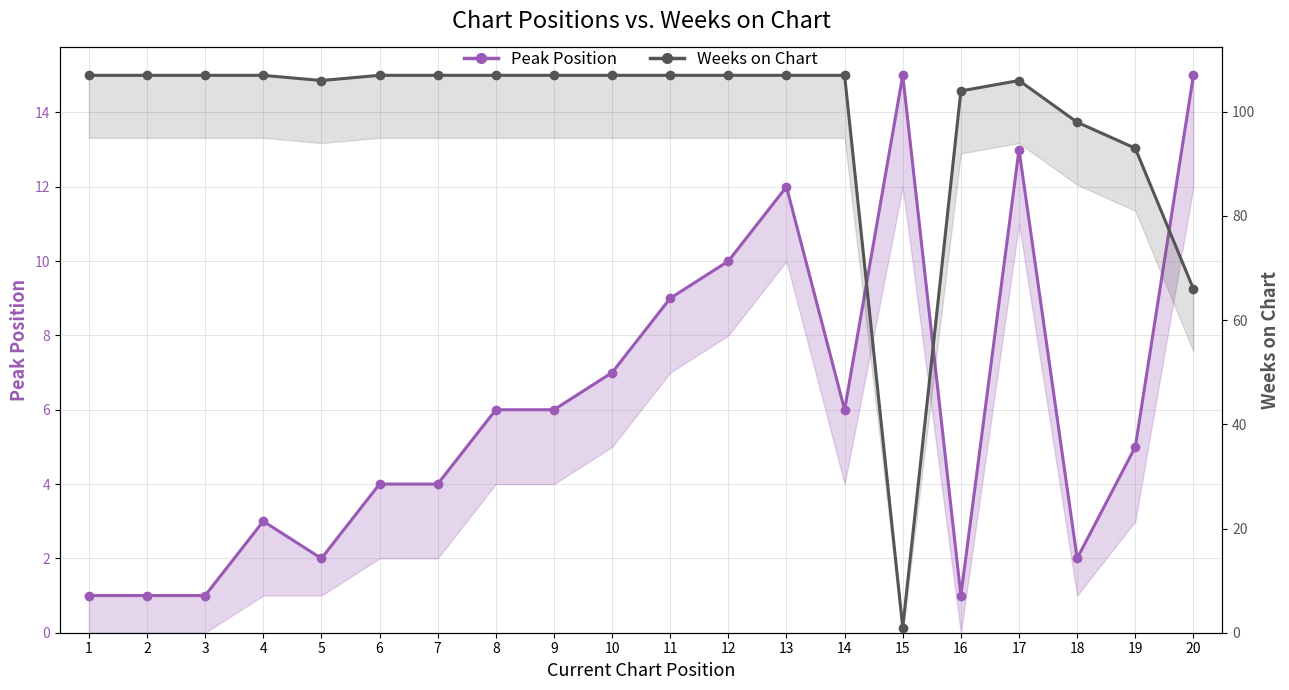

Reading left to right, extract all data points from this chart.

Peak Position: 1=1	2=1	3=1	4=3	5=2	6=4	7=4	8=6	9=6	10=7	11=9	12=10	13=12	14=6	15=15	16=1	17=13	18=2	19=5	20=15
Weeks on Chart: 1=107	2=107	3=107	4=107	5=106	6=107	7=107	8=107	9=107	10=107	11=107	12=107	13=107	14=107	15=1	16=104	17=106	18=98	19=93	20=66